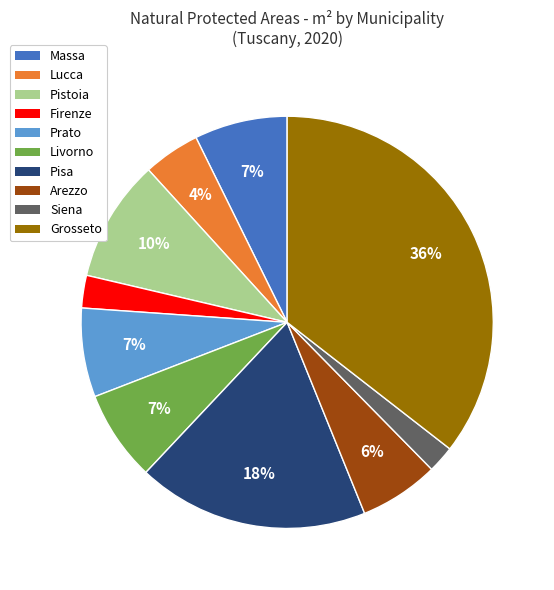

What is the largest slice in the pie chart?

Grosseto